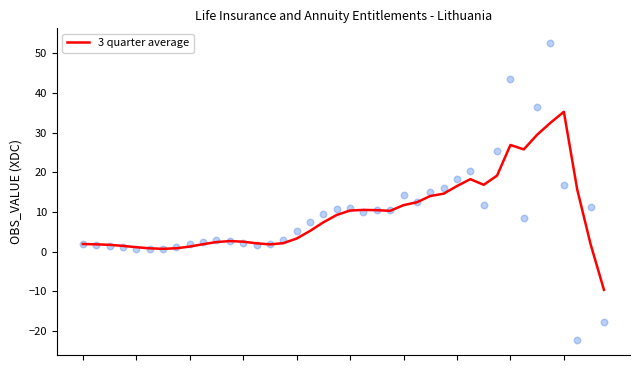

Between 34 and 29, which is larger?

34